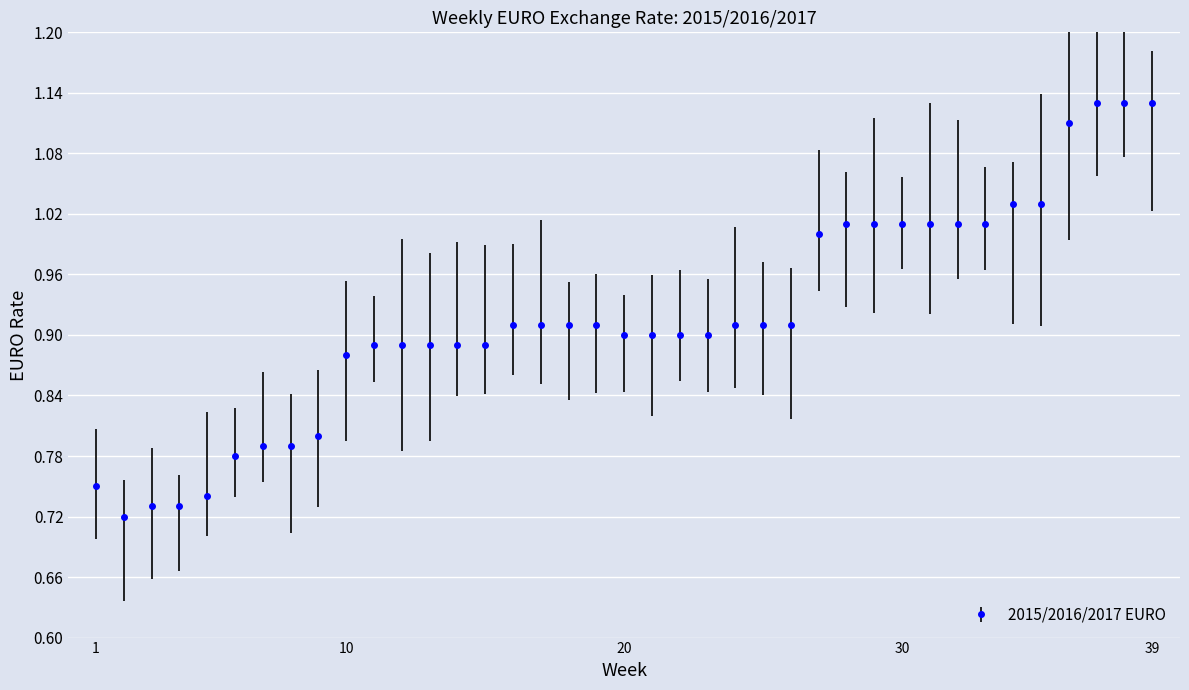

What is the difference between the second highest and minimum values?

0.4